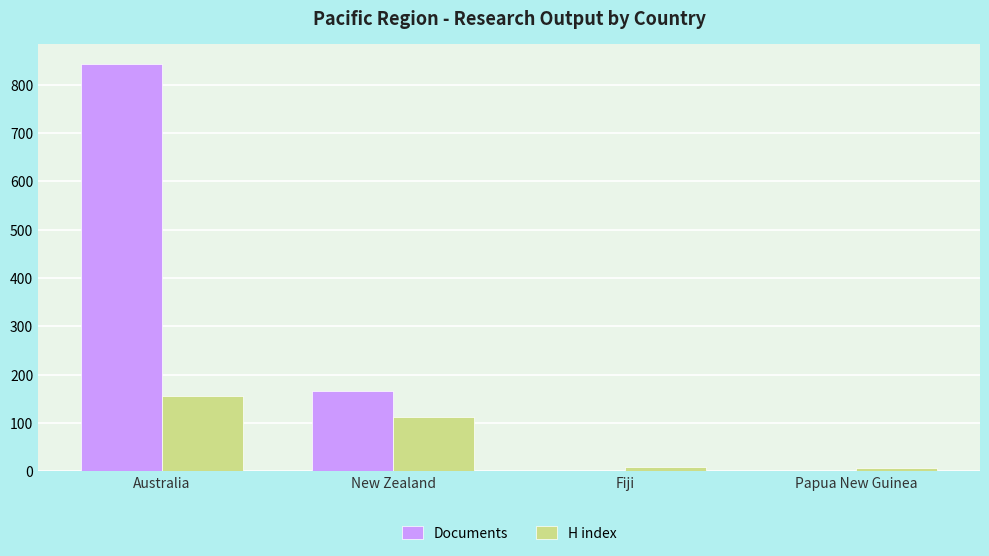

What is the approximate value of Documents at Papua New Guinea?

1